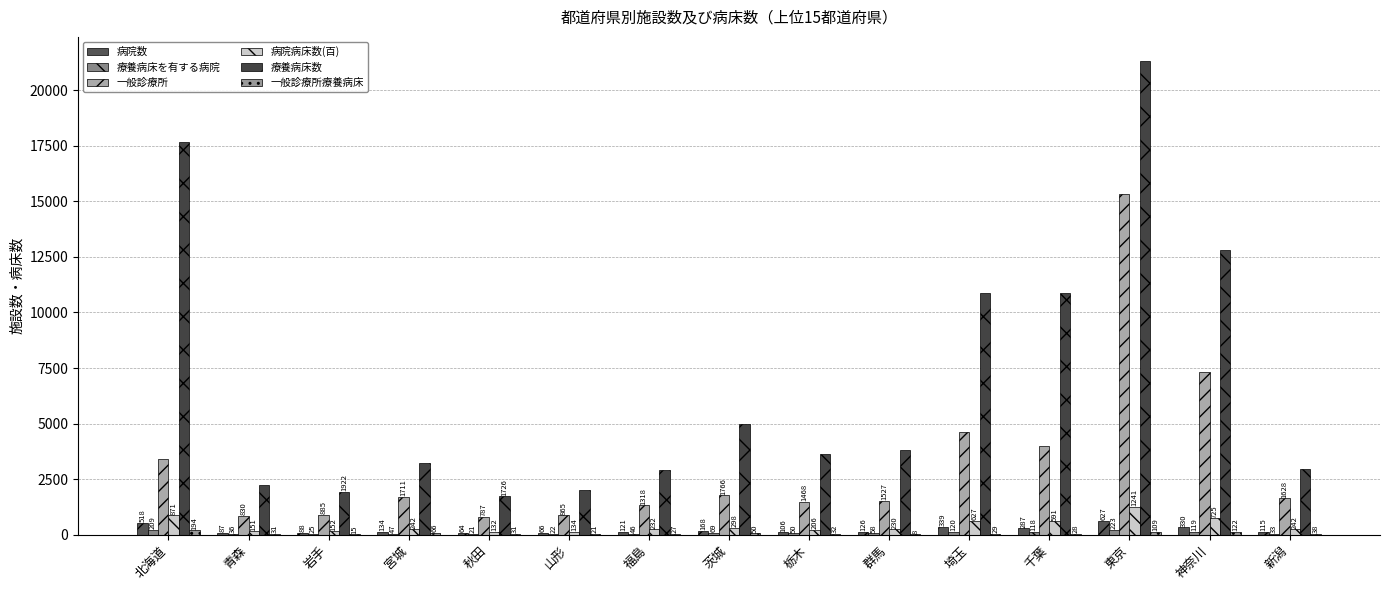

What is the label of the 4th bar from the left?

宮城